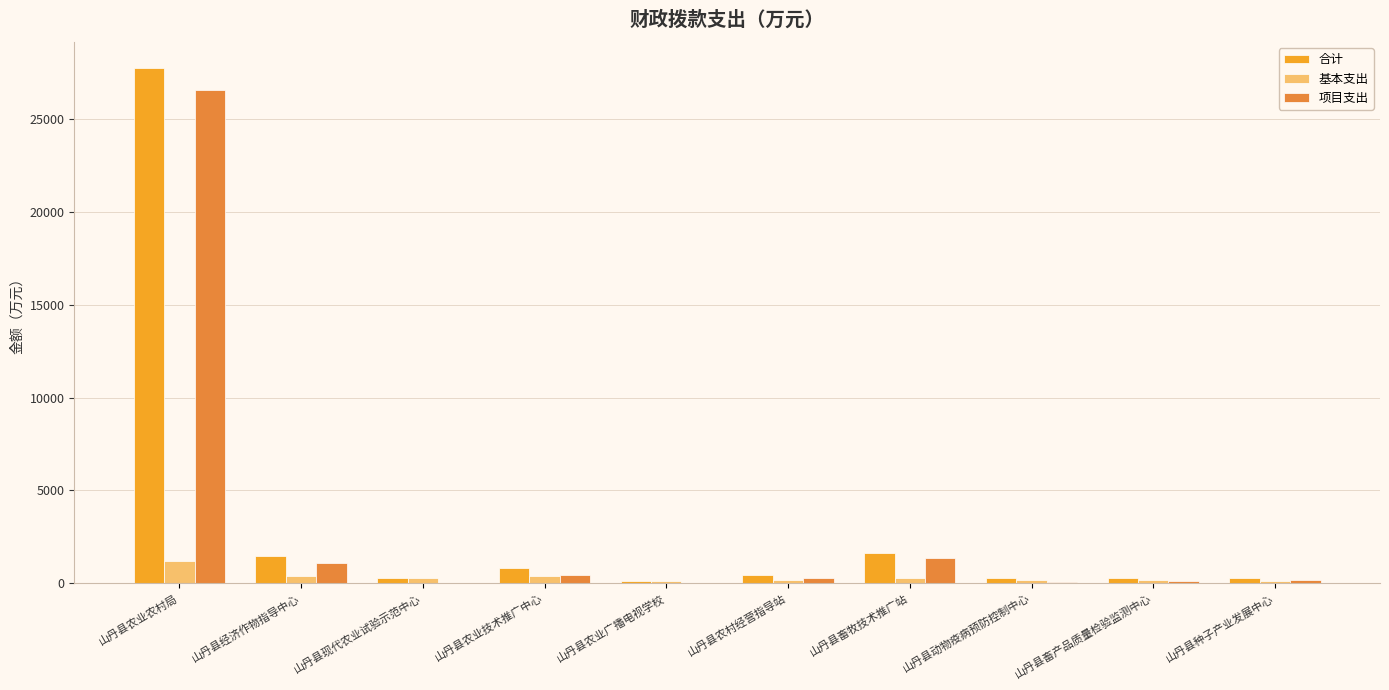

What is the greatest value displayed?

27748.8